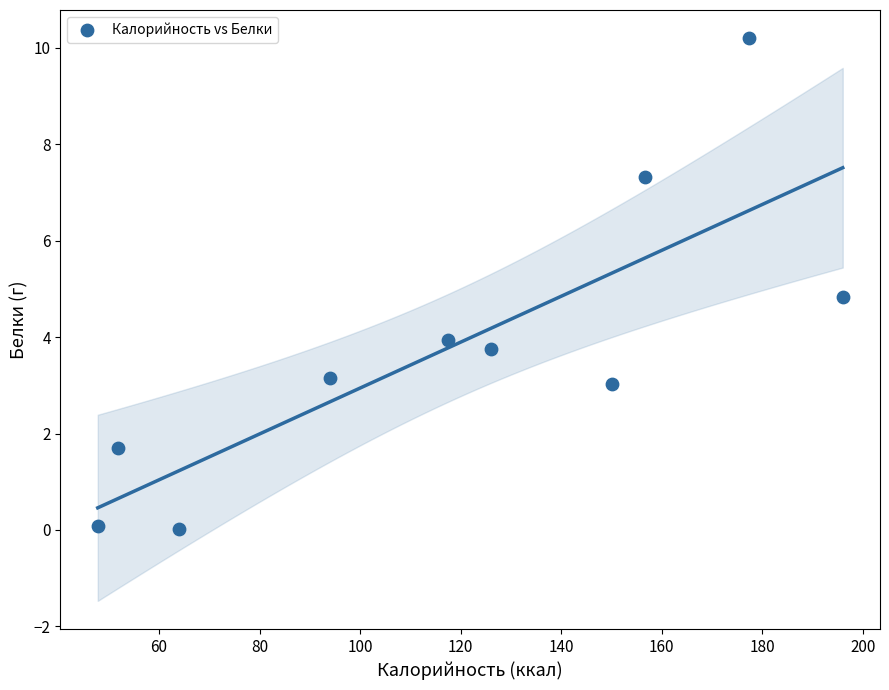

What is the average X value?

118.1